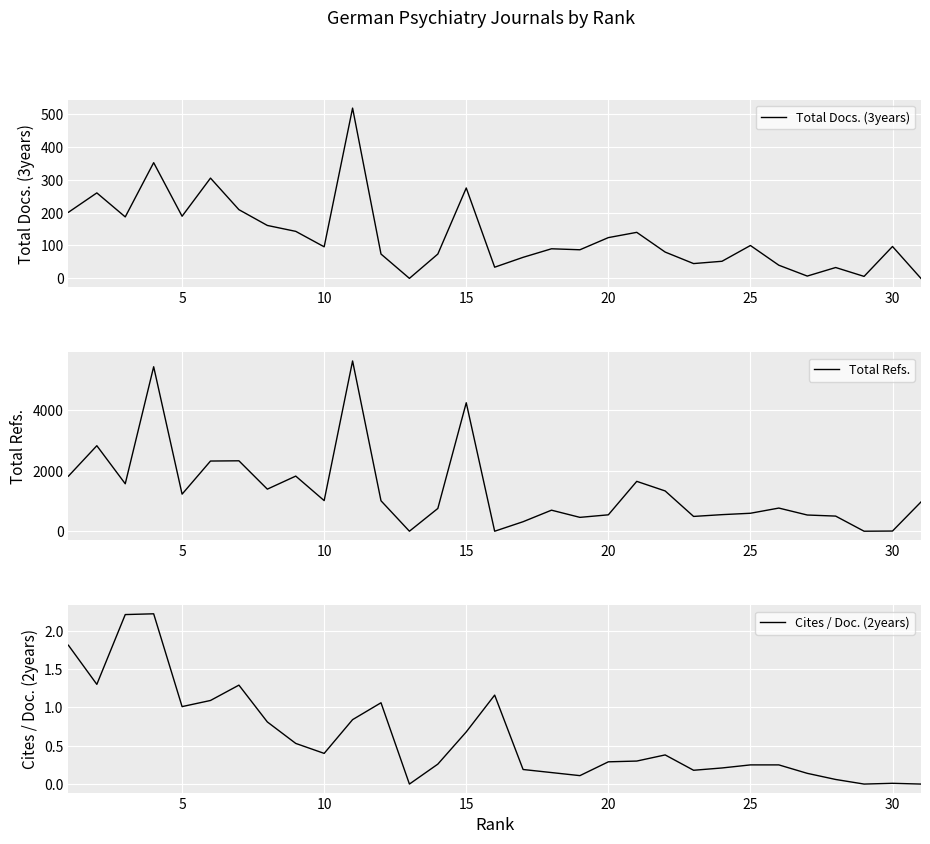

Does the chart display data point markers on the line(s)?

No